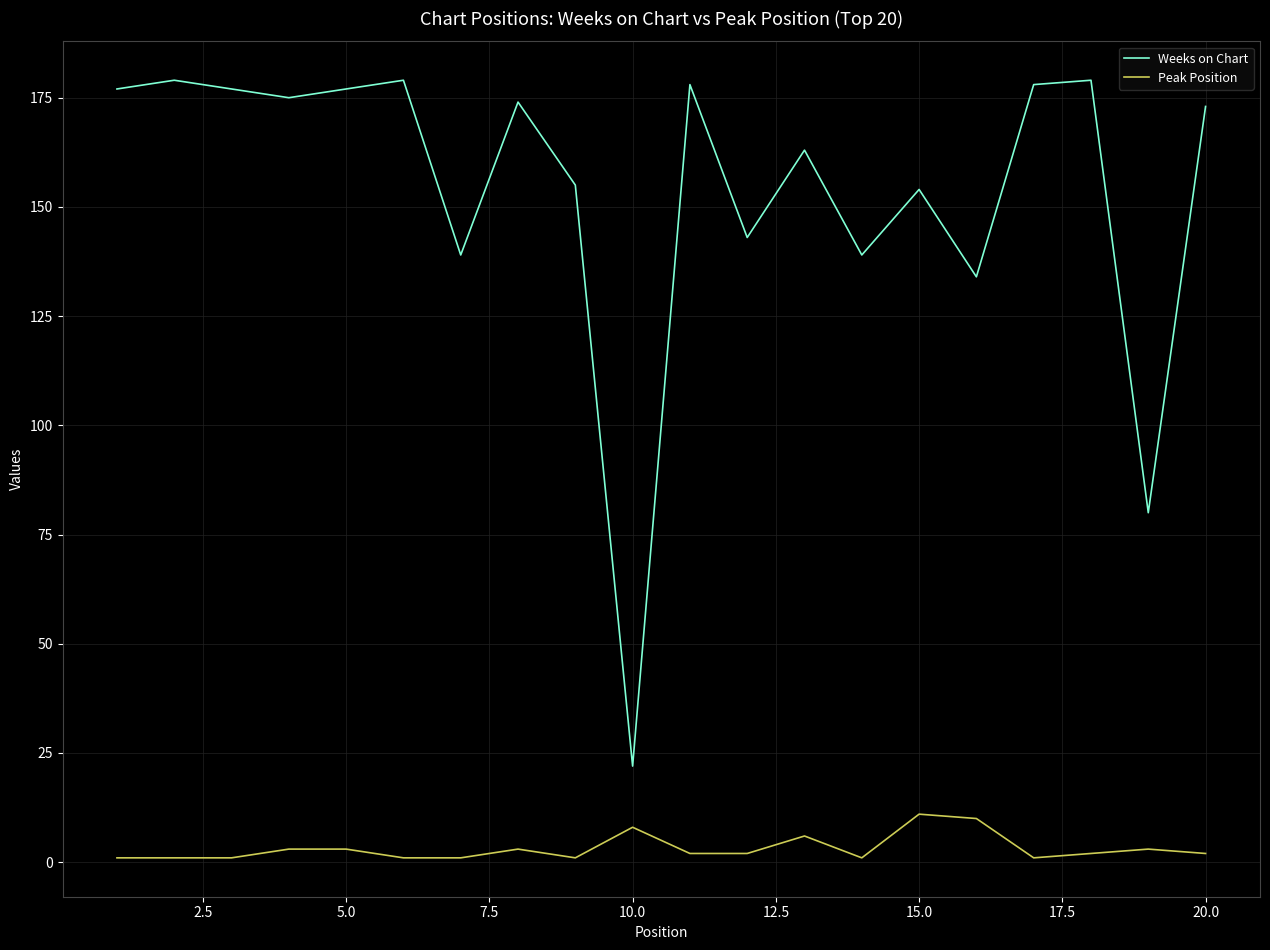

Which series has the widest spread of values?

Weeks on Chart